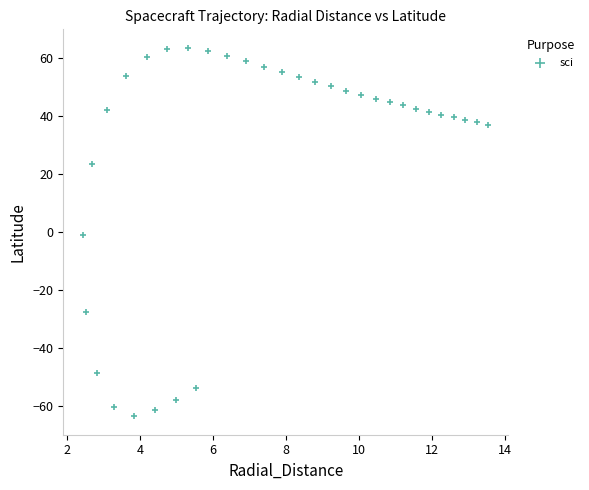

What is the range of Y values (max minus min)?

127.0